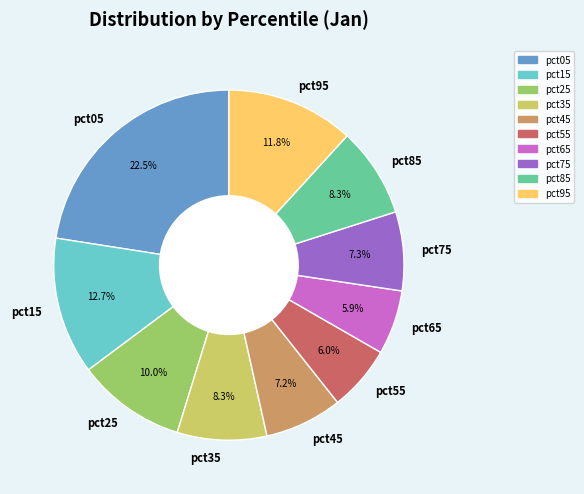

Which slice is the largest?

pct05